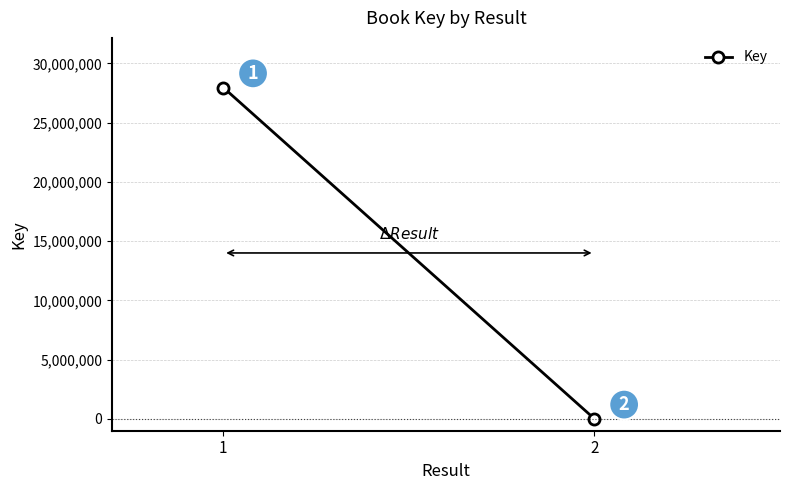

Count the number of categories in the chart.

2